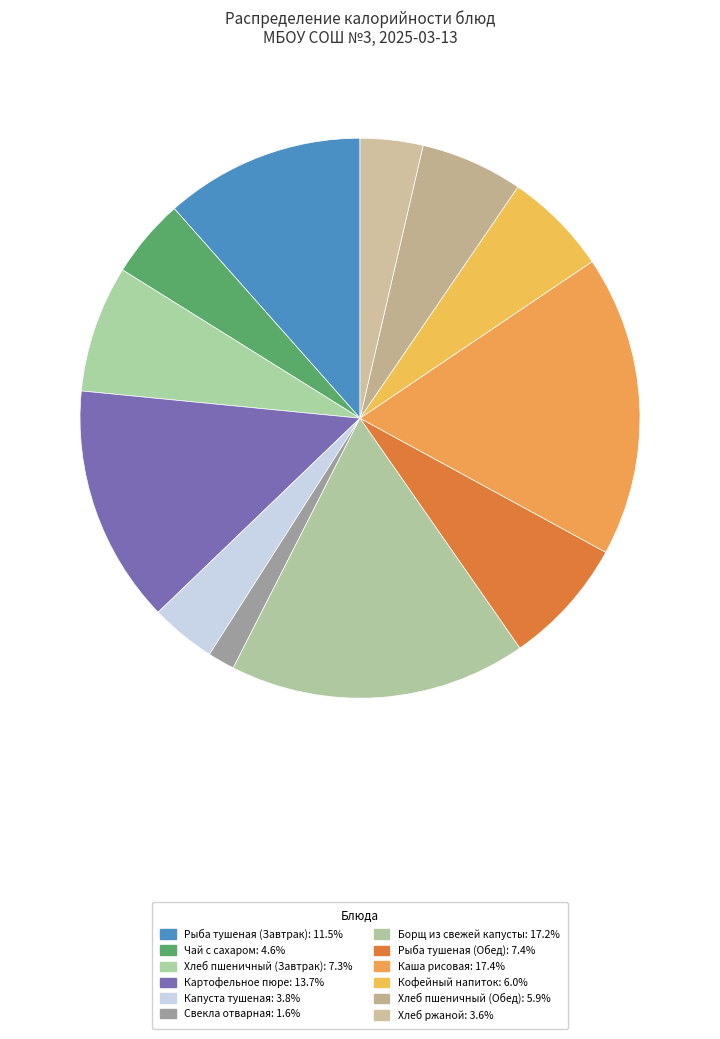

How much of the chart is everything except Чай с сахаром?

95.4%